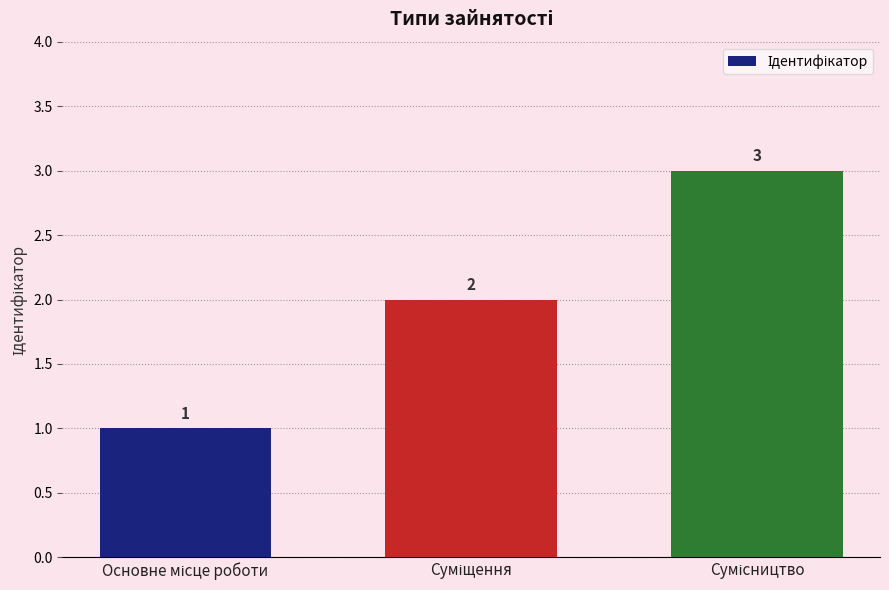

What is the sum of all values?

6